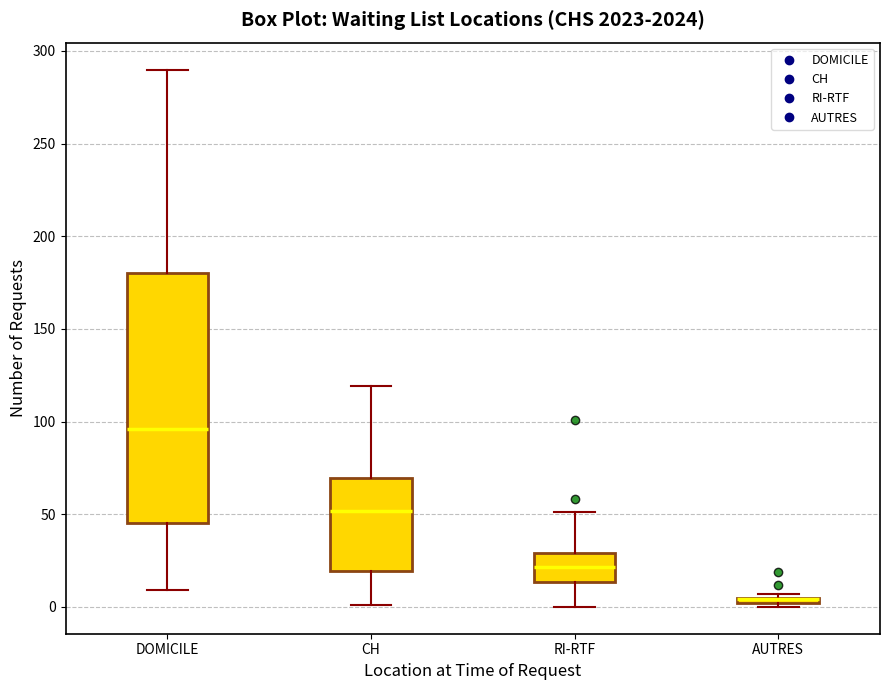

Comparing the boxes themselves (not the whiskers), which one is the tallest?

DOMICILE